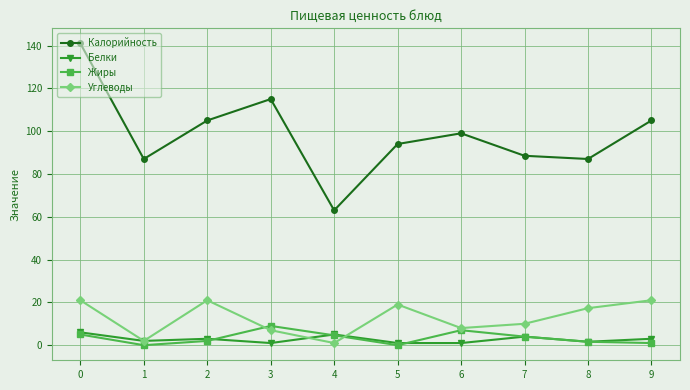

What is the greatest value displayed?

141.0